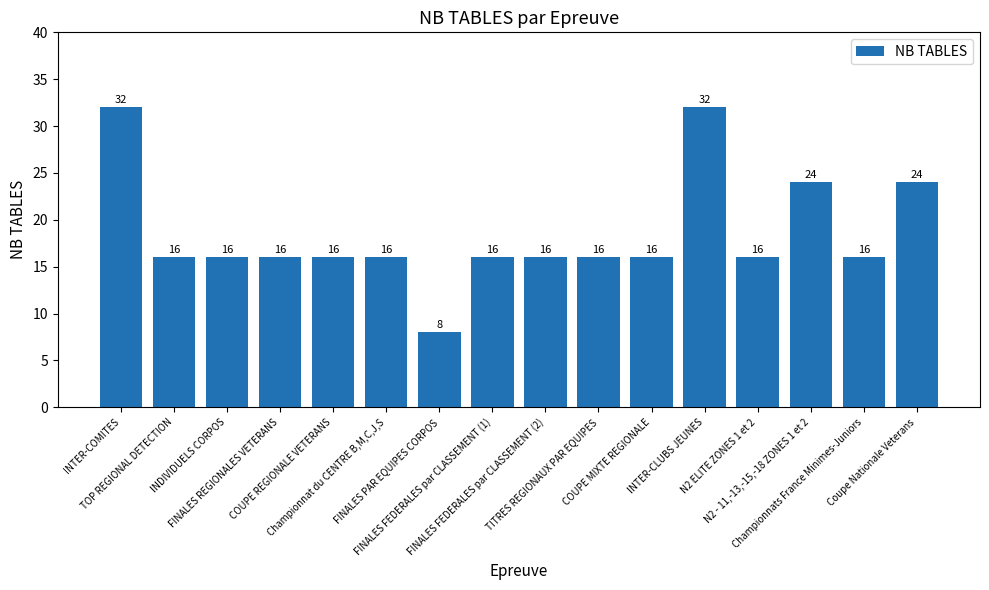

What is the label of the 12th bar from the right?

COUPE REGIONALE VETERANS